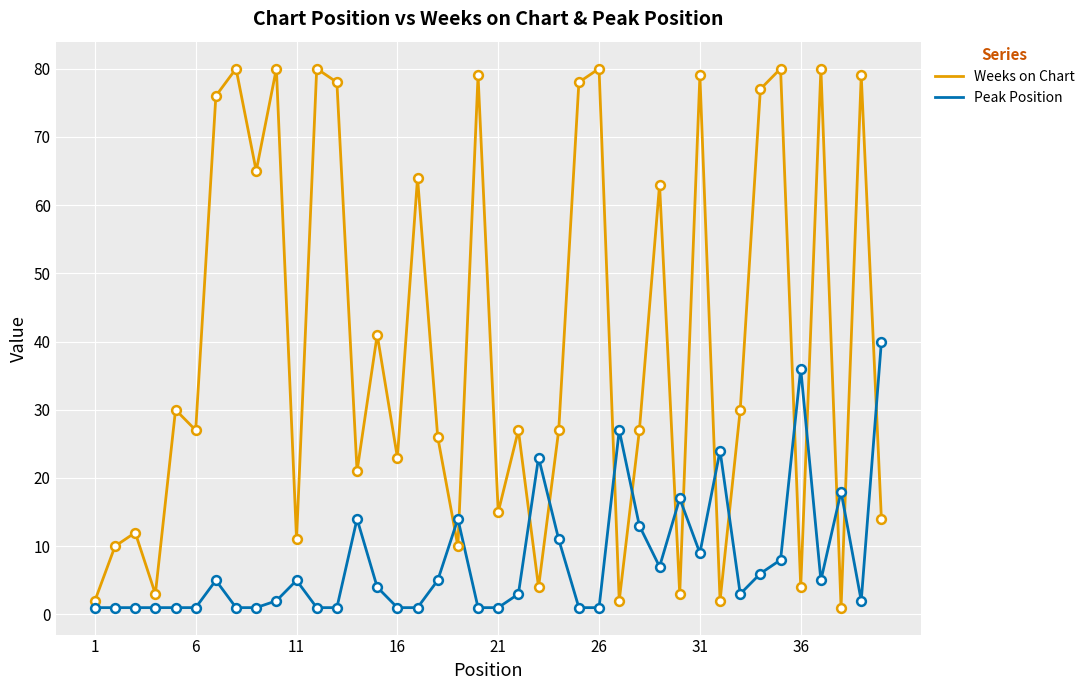

Which series has the widest spread of values?

Weeks on Chart